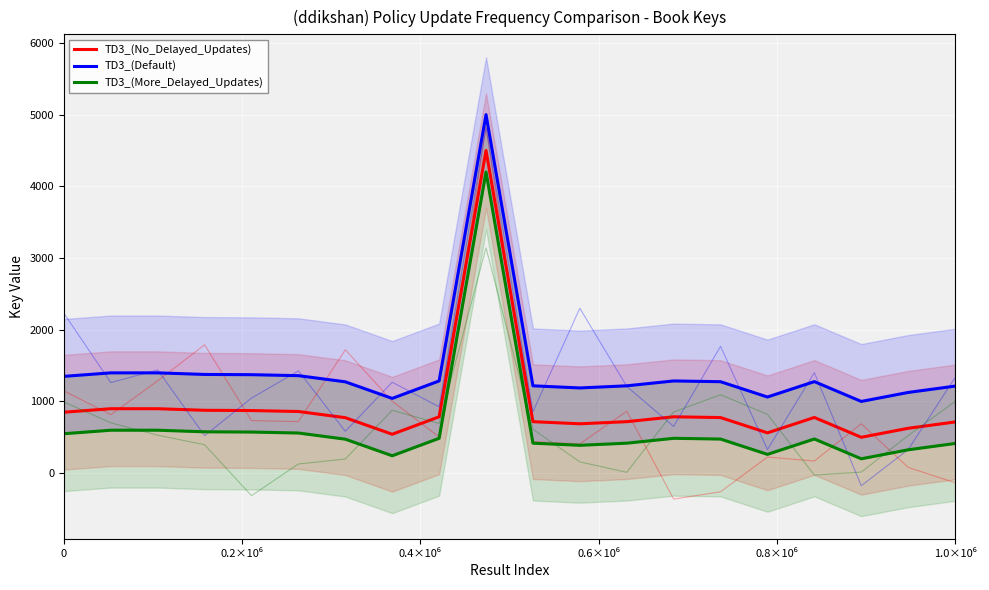

In TD3_(No_Delayed_Updates), how many points are higher than both neighbors (excluding endpoints)?

4